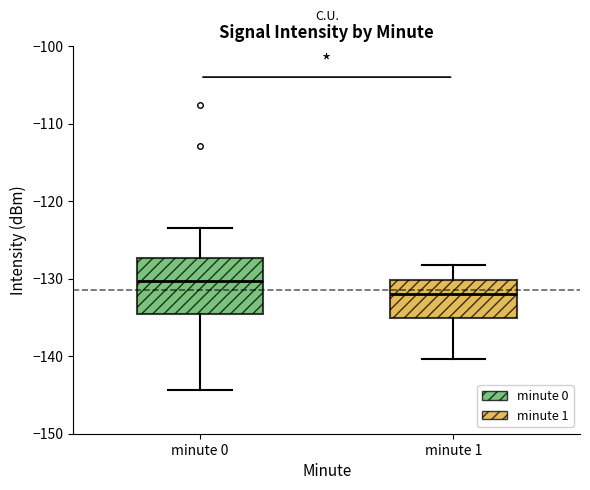

Where is the lower edge of the box for minute 1 on the y-axis? The values are not printed on the chart, so give them approximately, as read against the axis.

-135